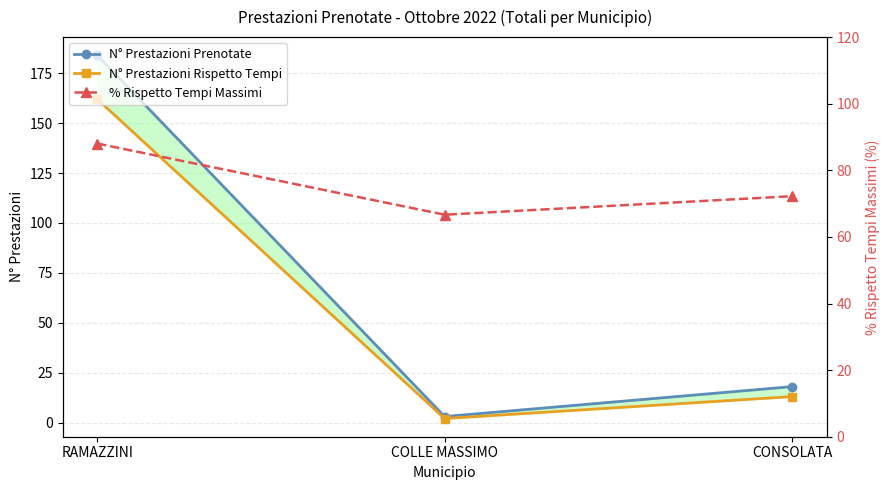

What is the difference between the maximum and minimum values in the N° Prestazioni Rispetto Tempi series?

160.0